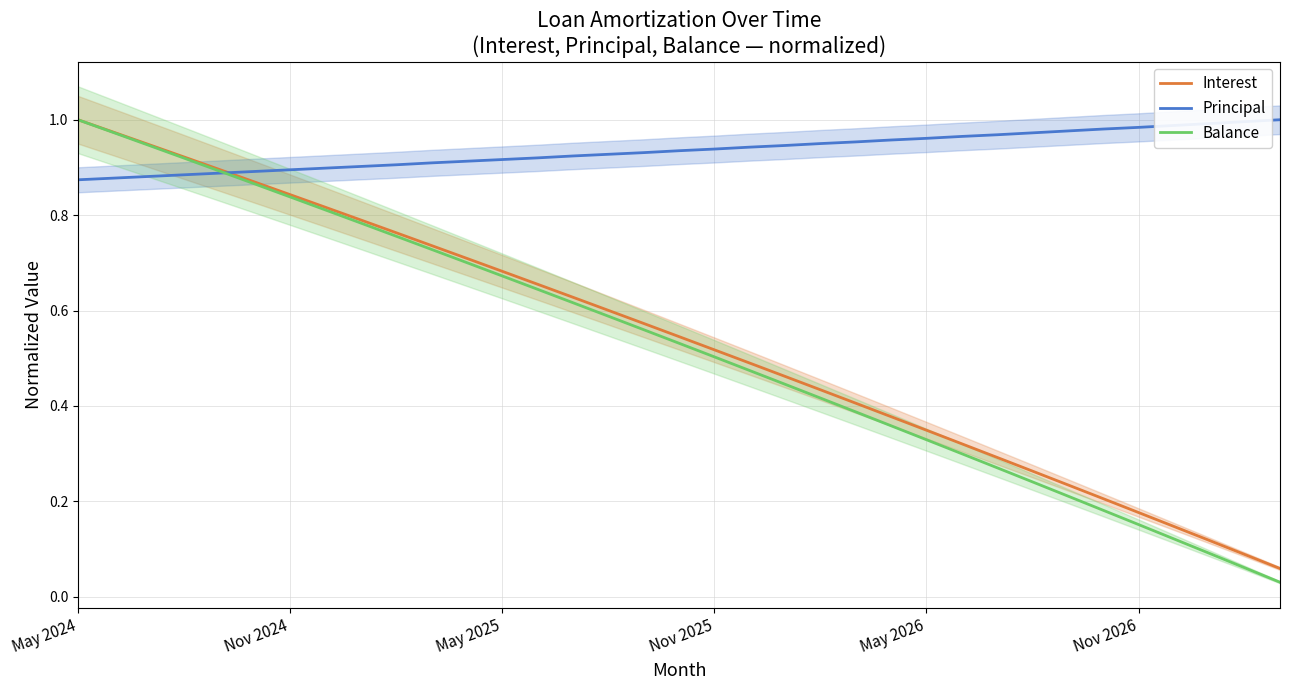

True or false: Balance and Interest intersect in this chart.

False